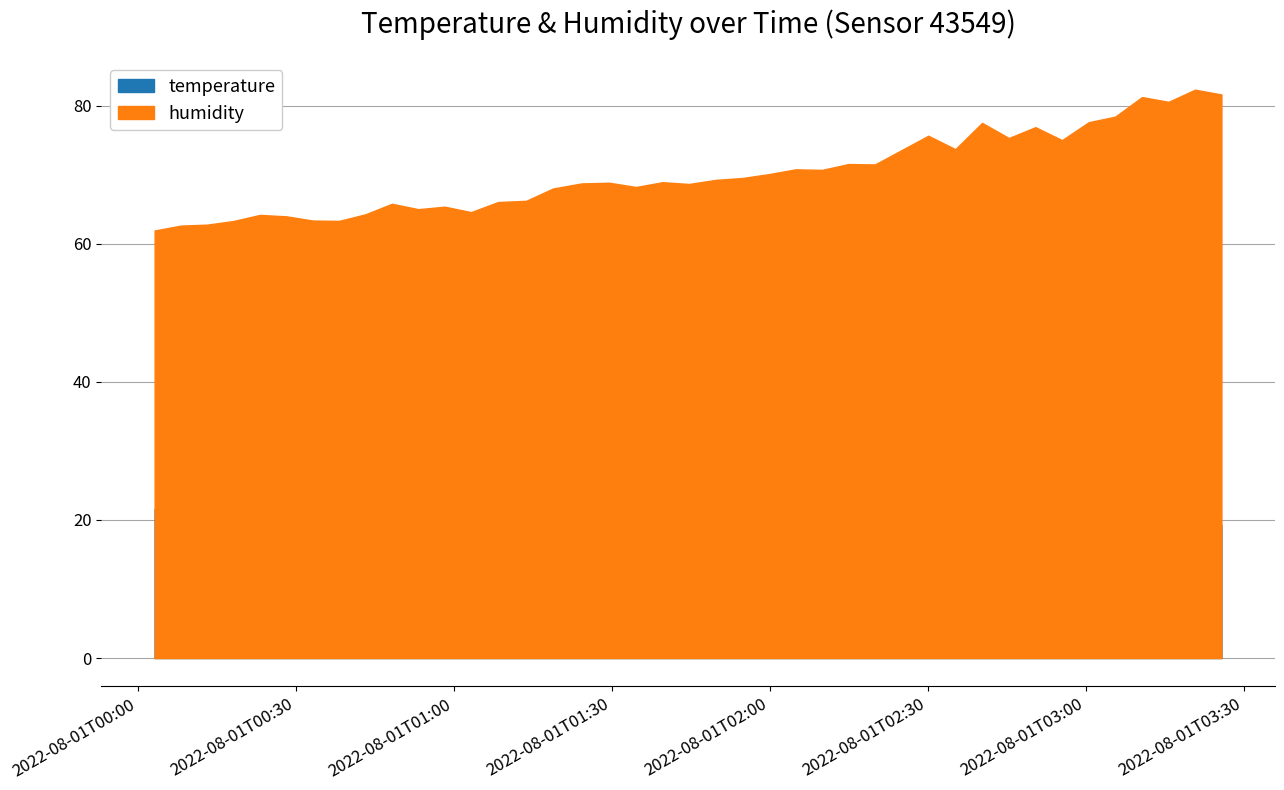

True or false: humidity and temperature intersect in this chart.

False